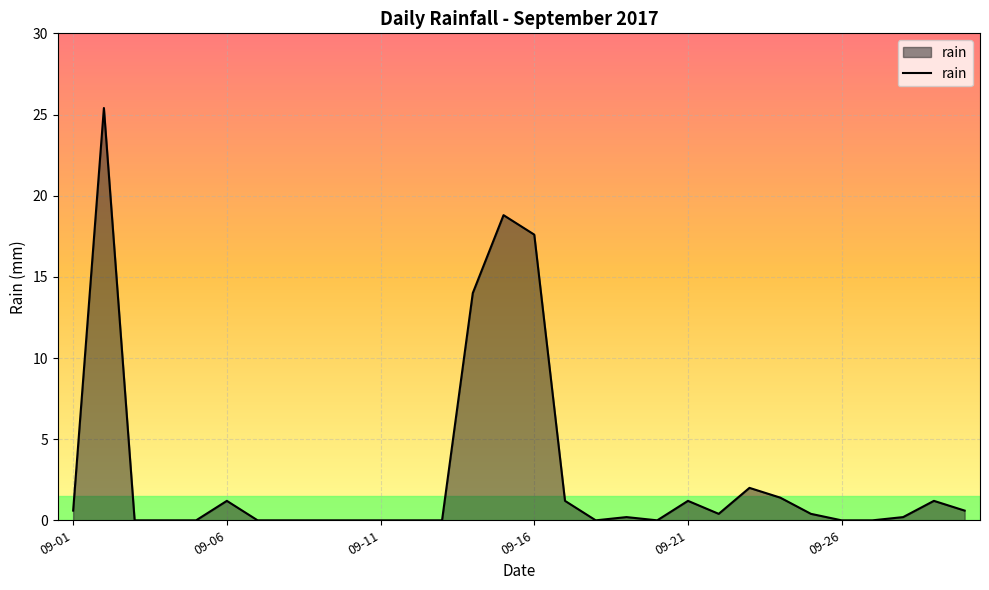

What is the maximum value shown in the chart?

25.4